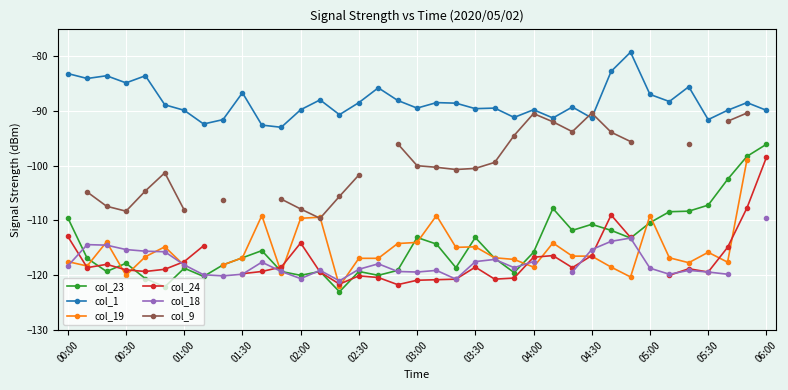

True or false: col_23 and col_1 intersect in this chart.

False